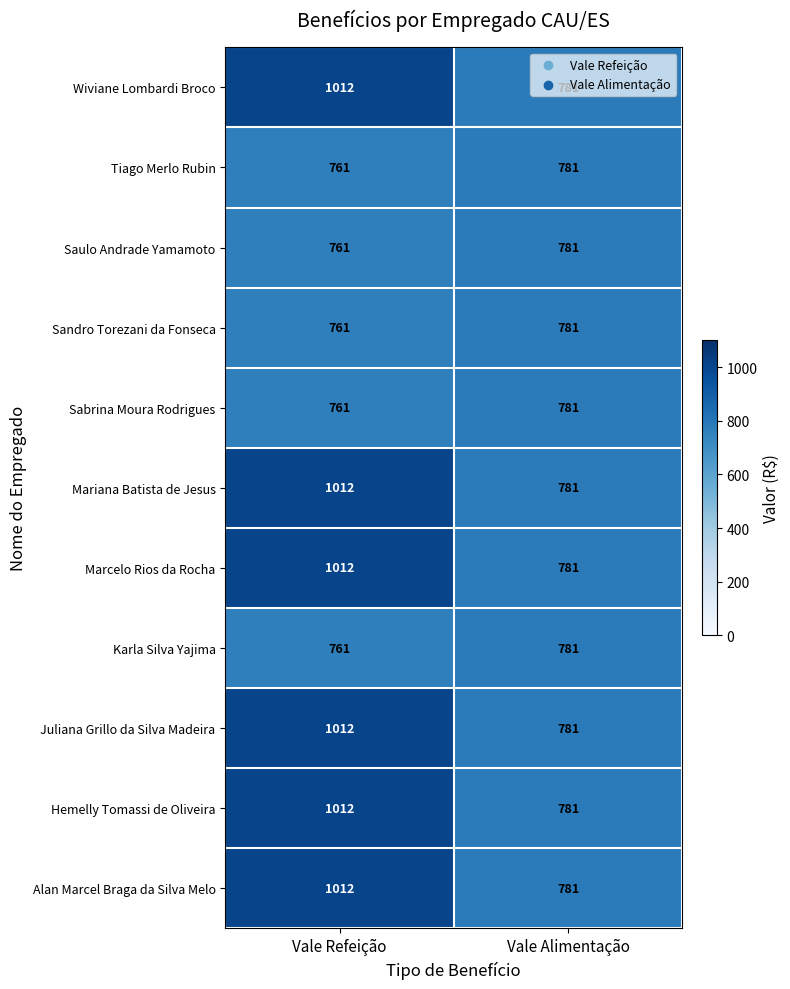

How many categories are shown in the chart?

2